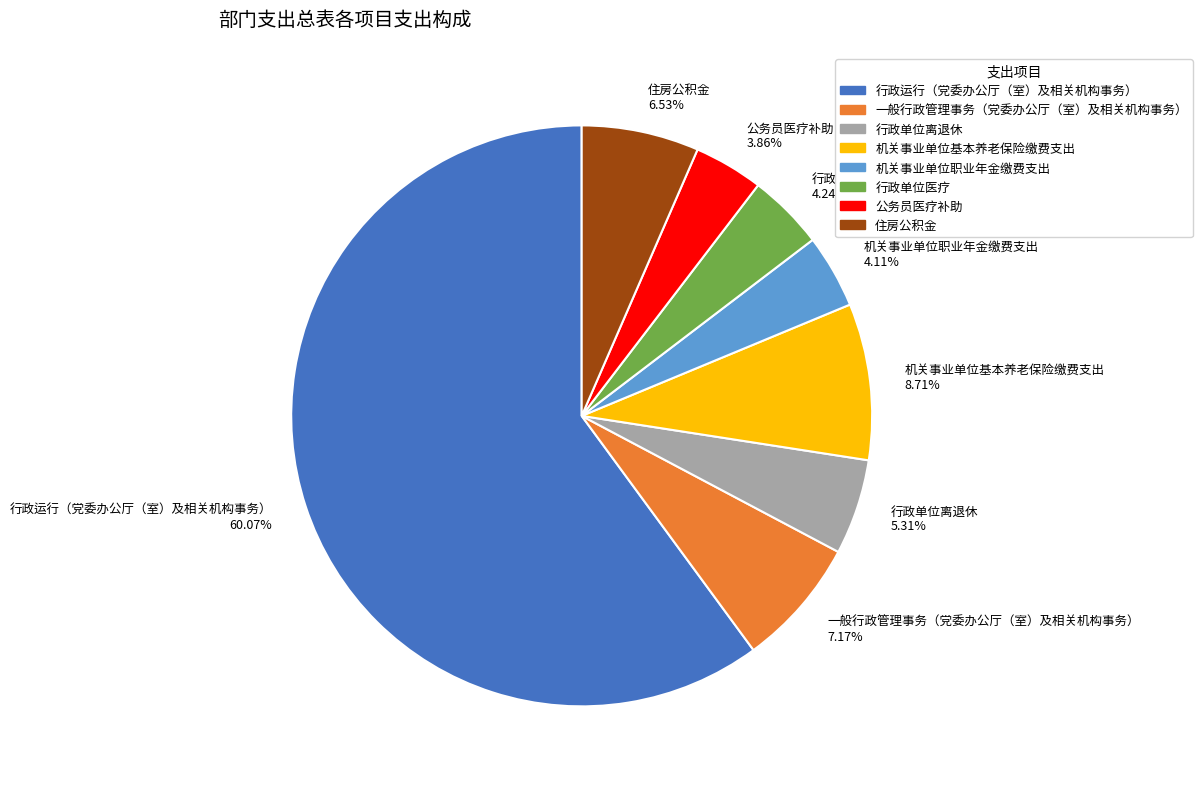

To the nearest percent, what is the average slice percentage?

12%